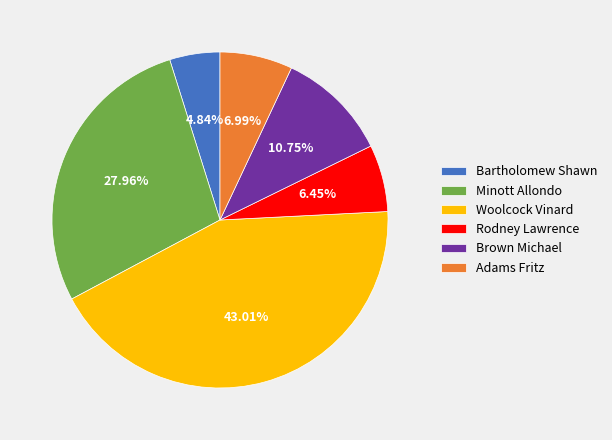

Which has a higher value, Rodney Lawrence or Adams Fritz?

Adams Fritz